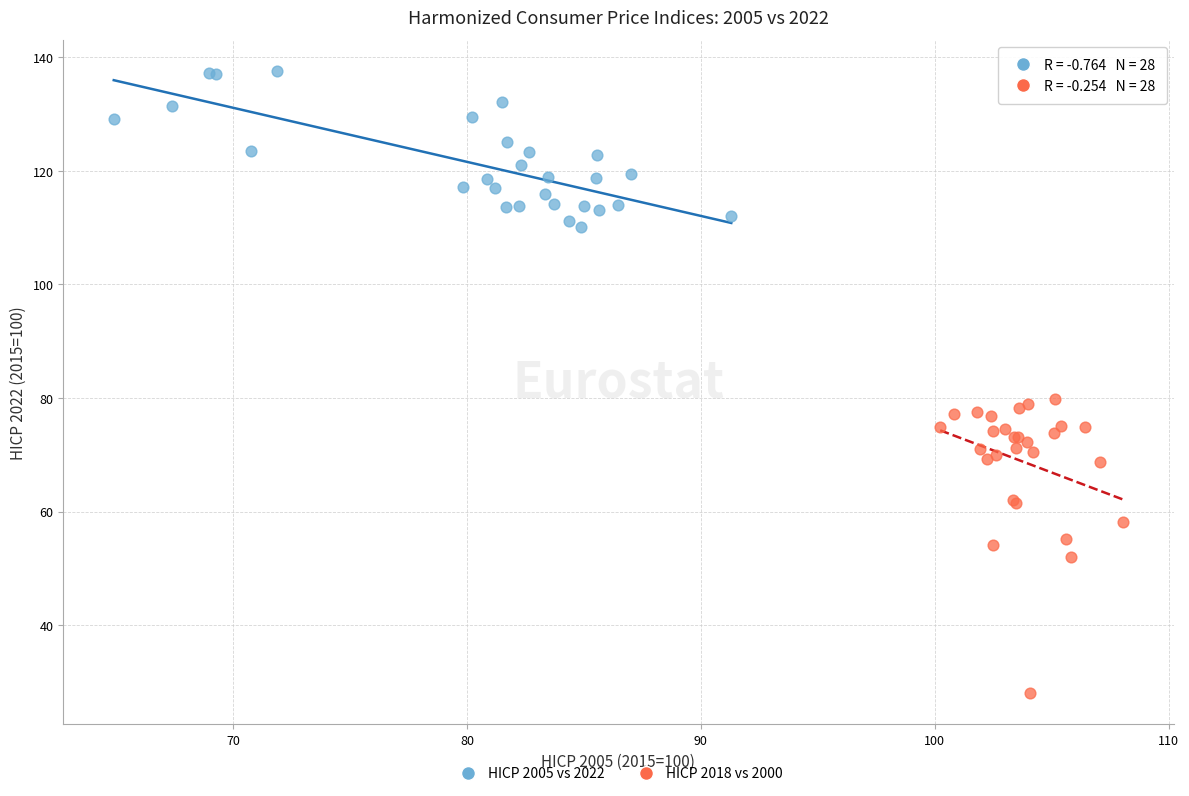

Which series contains the lowest Y value?

HICP 2018 vs 2000